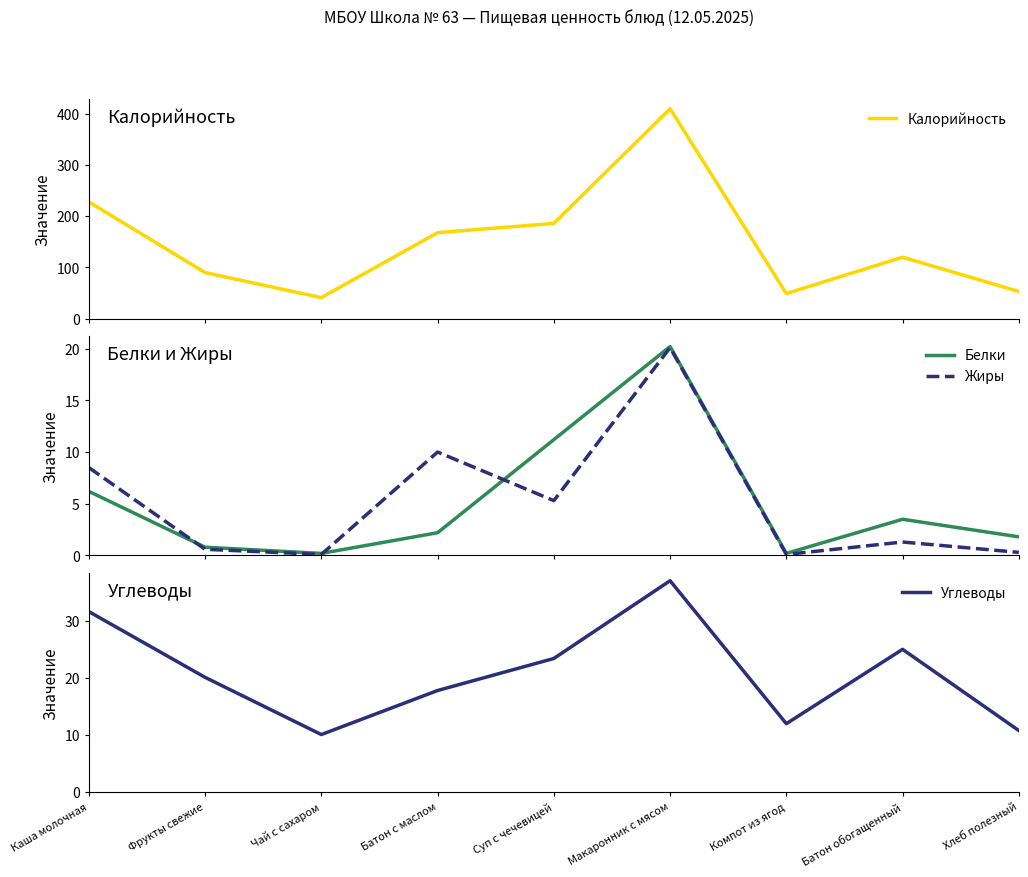

At which label is Углеводы closest to 23?

Суп с чечевицей